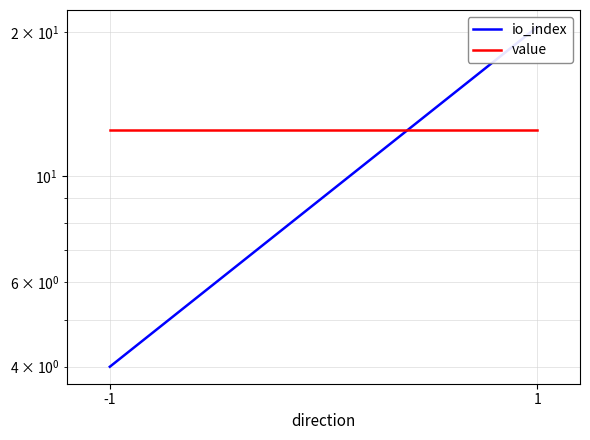

What is the minimum value shown in the chart?

4.0